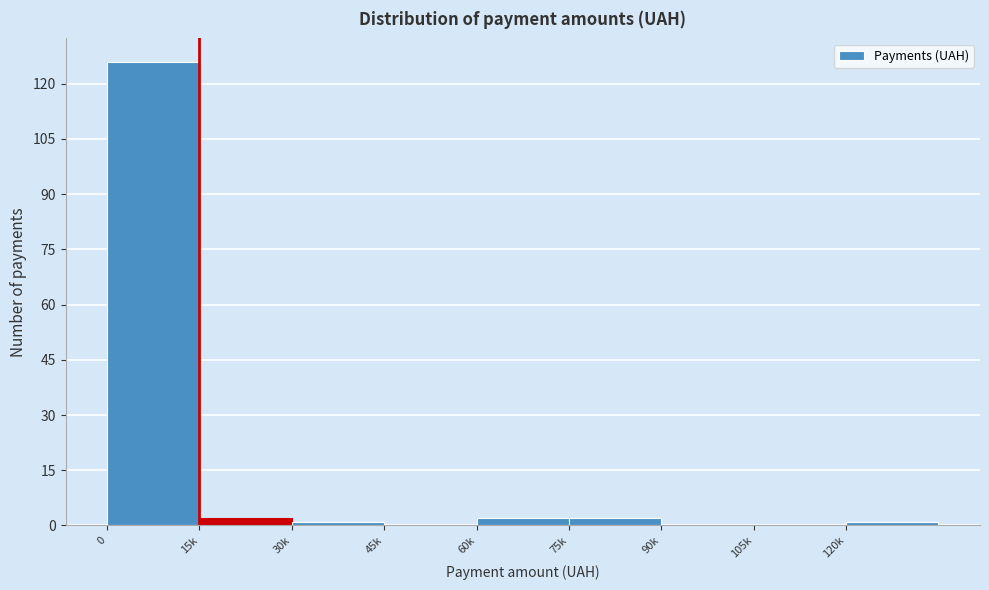

Reading right to left, transcribe all the data shown in this chart.

120k=1	105k=0	90k=0	75k=2	60k=2	45k=0	30k=1	15k=2	0=126